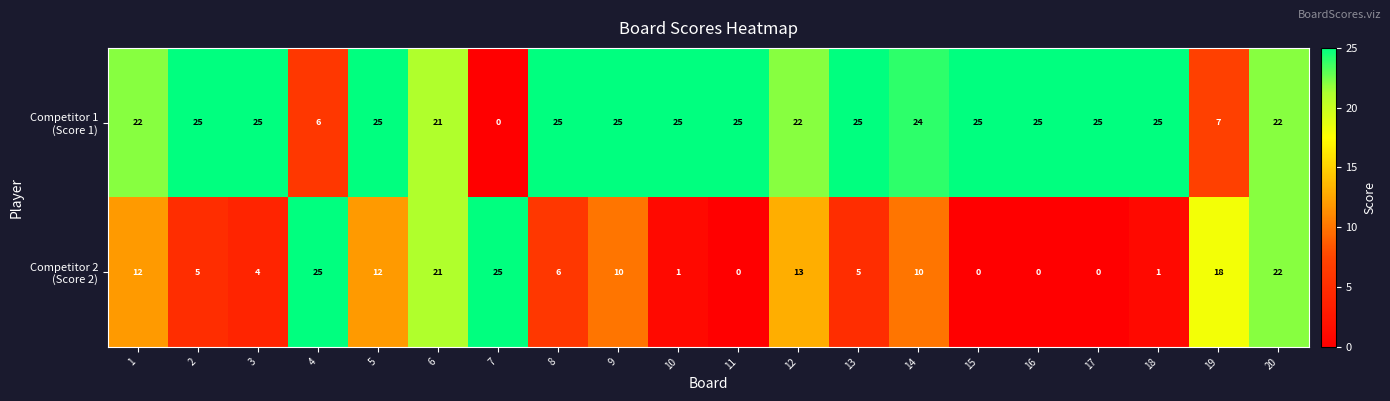

What is the spread (max minus min) of values at 13?

20